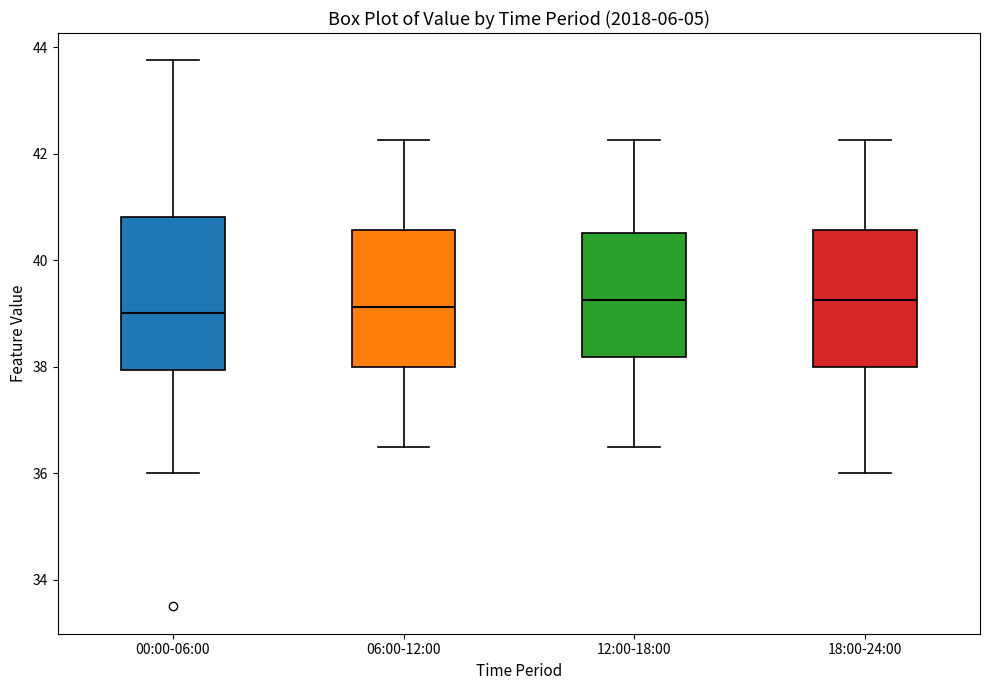

Where does the median line of the box for 18:00-24:00 sit on the y-axis? The values are not printed on the chart, so give them approximately, as read against the axis.

39.2